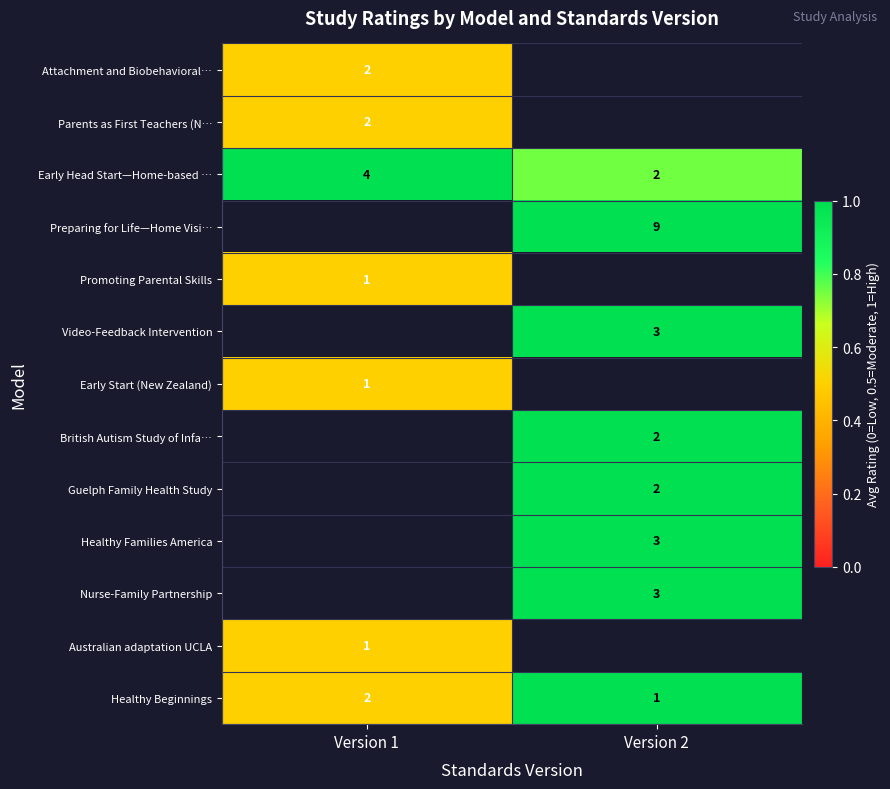

True or false: Attachment and Biobehavioral… has a value of 3.3 at Version 1.

False